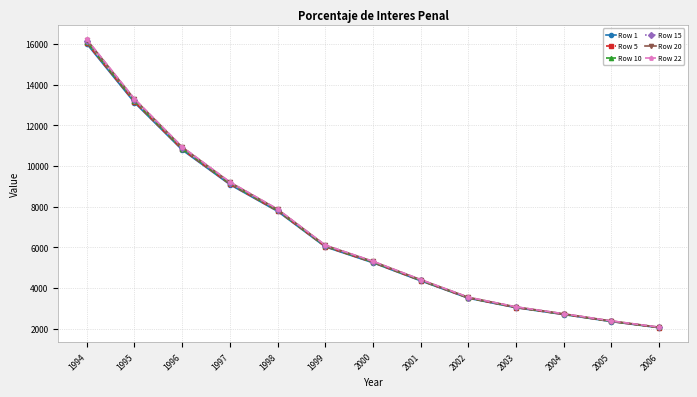

Does the chart have visible grid lines?

Yes